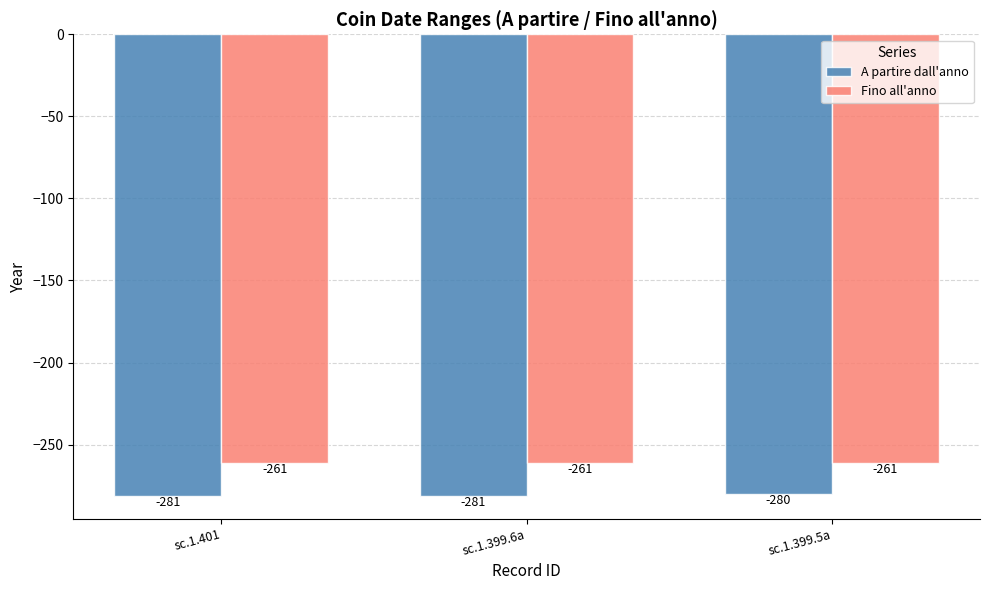

Count the number of data series in this chart.

2